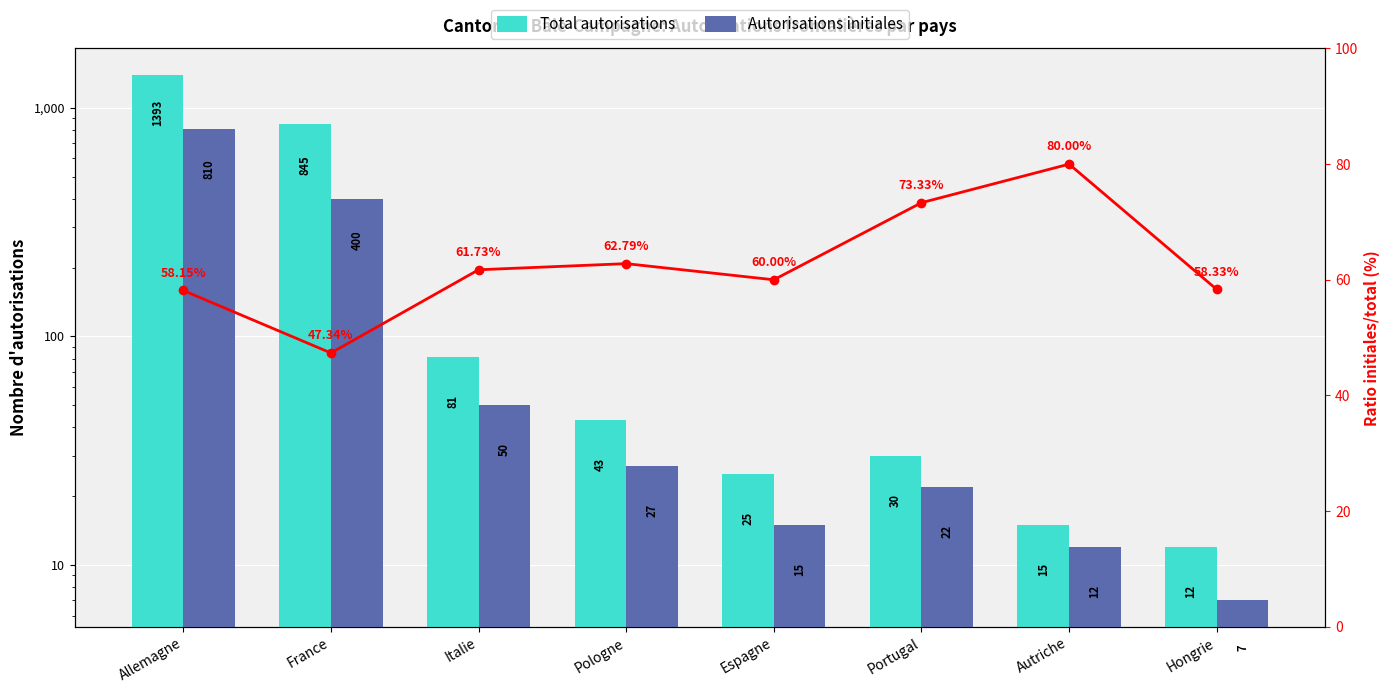

Reading left to right, extract all data points from this chart.

Total autorisations: 1393	845	81	43	25	30	15	12
Autorisations initiales: 810	400	50	27	15	22	12	7